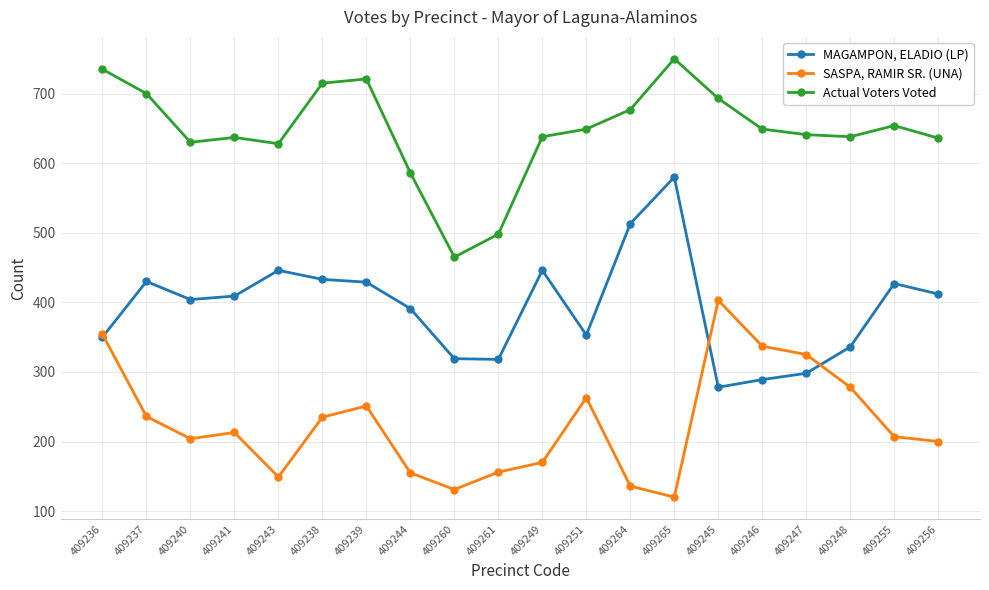

What is the sum of all Actual Voters Voted values?

12940